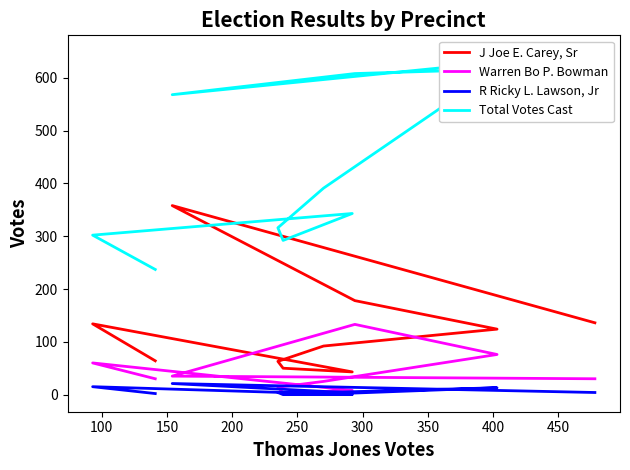

The R Ricky L. Lawson, Jr series shows 4 at 300. True or false?

True